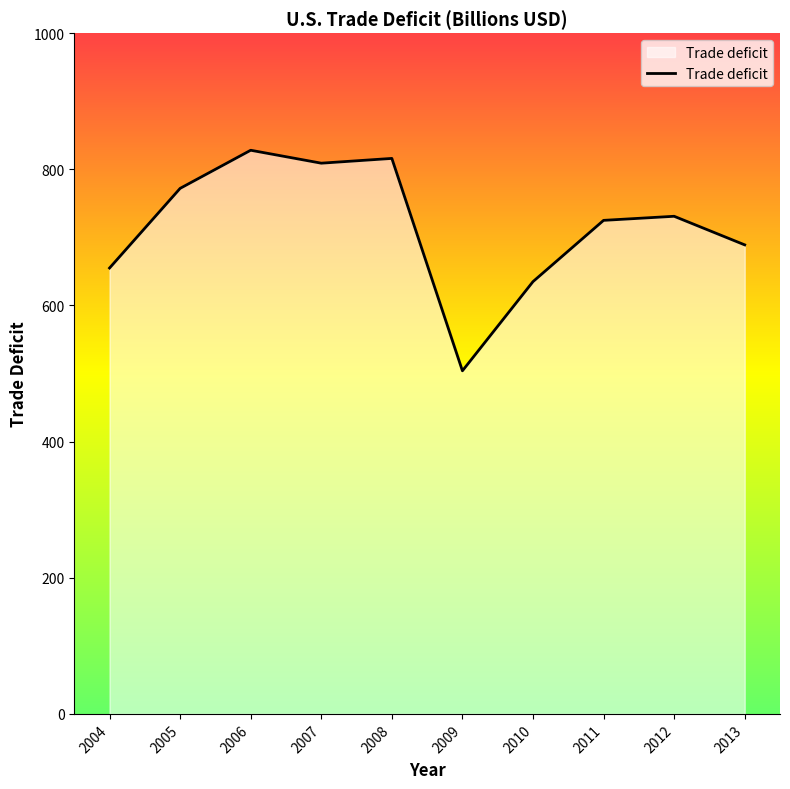

Where does the data first go above 731?

2005